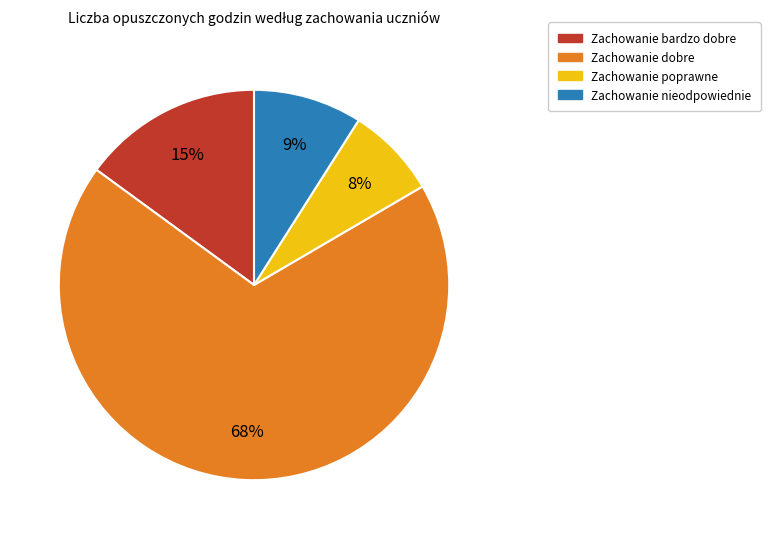

To the nearest percent, what is the average slice percentage?

25%